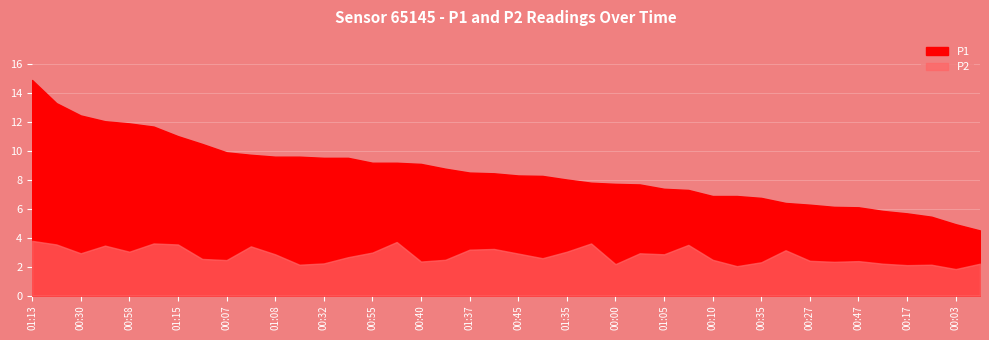

What is the greatest value displayed?

14.9